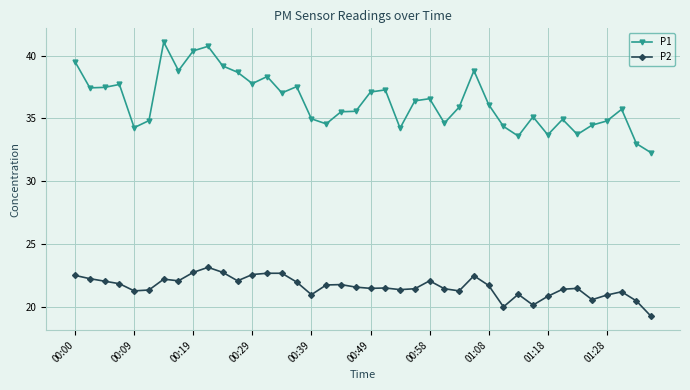

What is the sum of all P2 values?

865.3